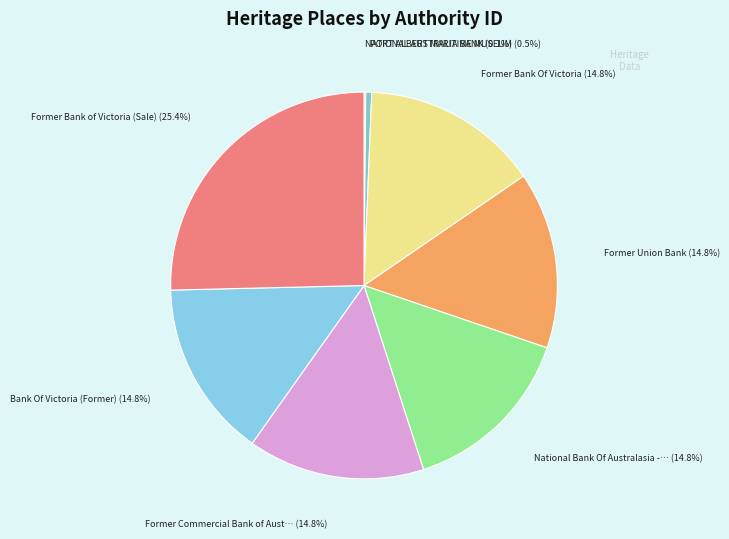

What is the largest slice in the pie chart?

Former Bank of Victoria (Sale)